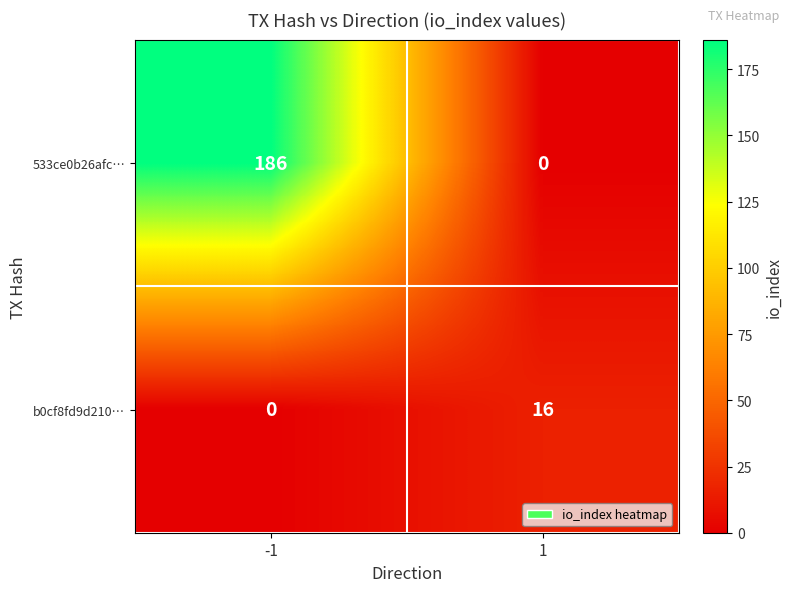

What is the maximum value for 533ce0b26afc…?

186